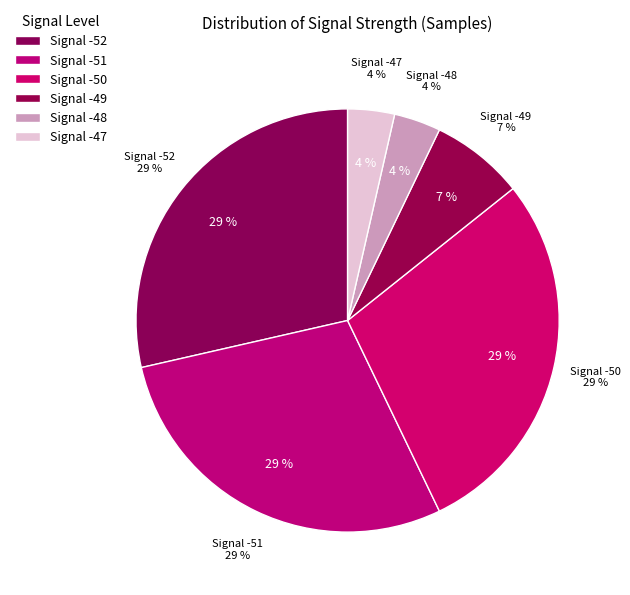

Is -51 the majority of the pie?

No